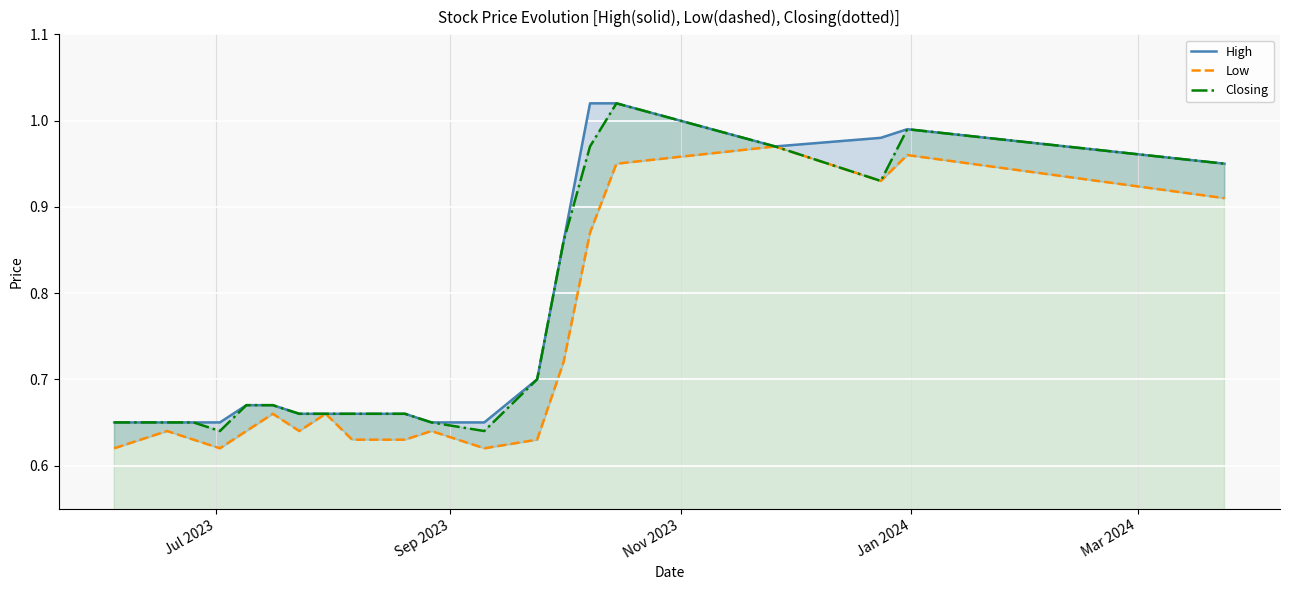

How many interior local peaks does the Low series have?

6